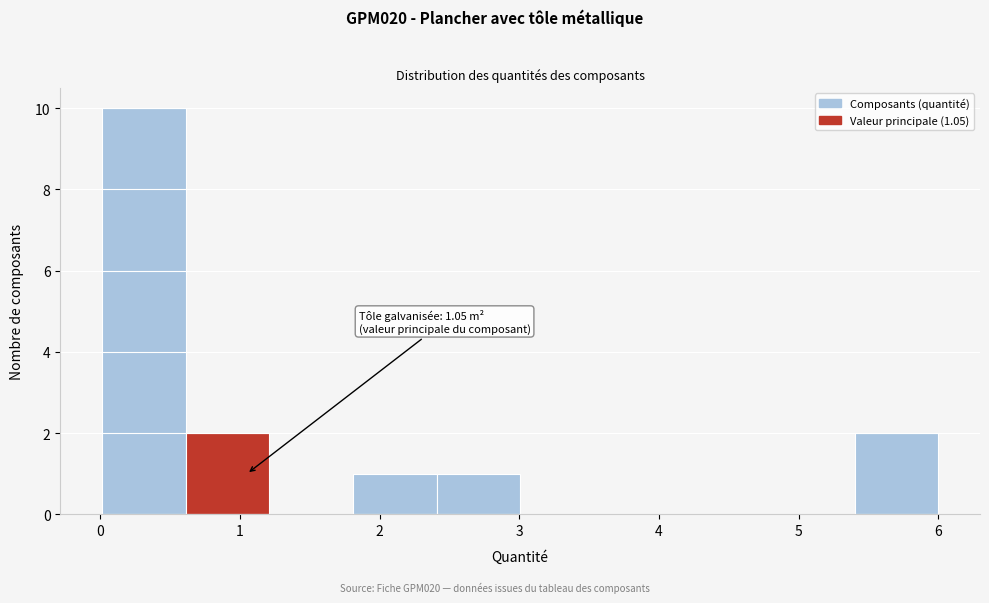

Which range on the x-axis has the tallest bar?

0.0 to 0.6